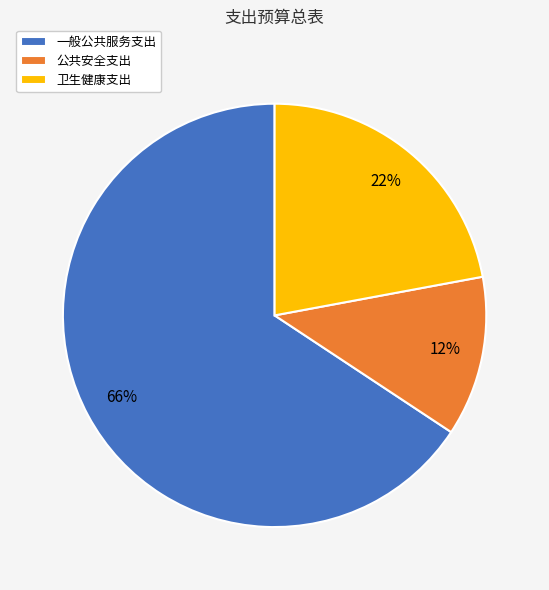

What is the largest slice in the pie chart?

一般公共服务支出